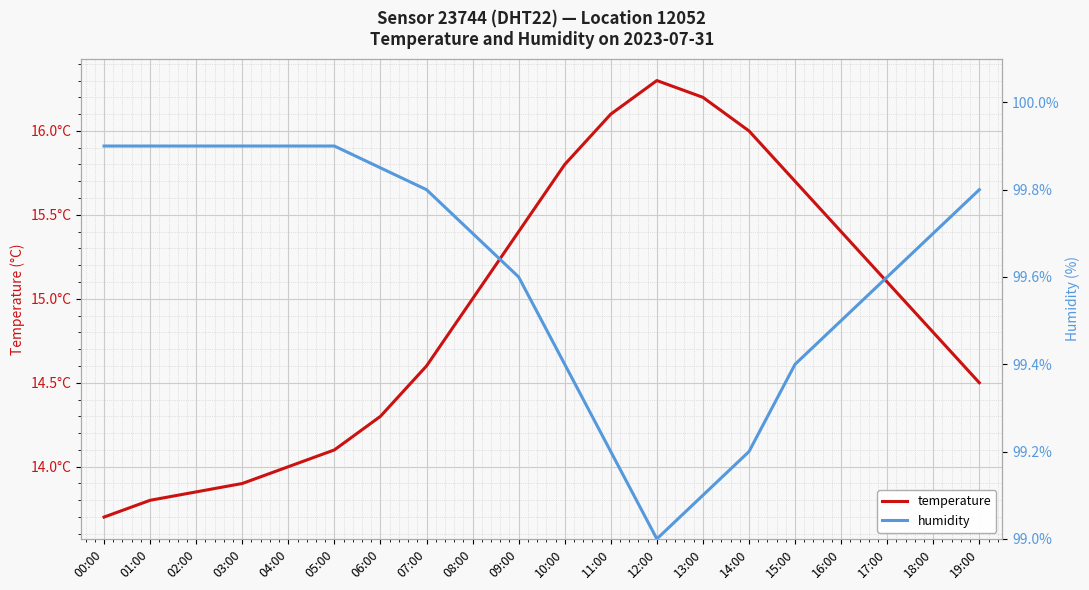

True or false: humidity has a value of 37.5 at 18:00.

False